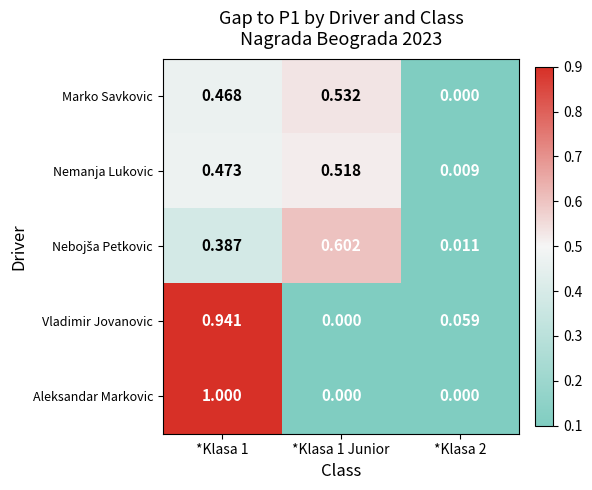

Which series changed the most between *Klasa 1 and *Klasa 1 Junior?

Aleksandar Markovic